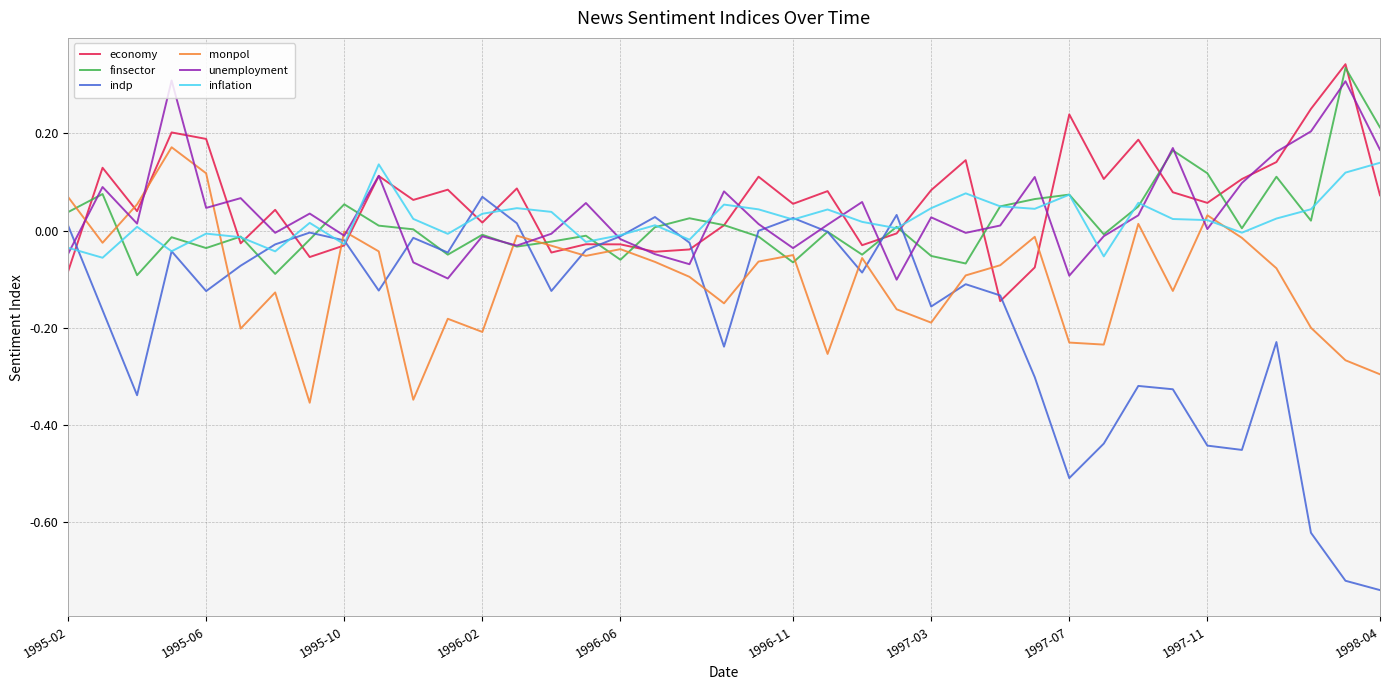

Which series has the largest range (max minus min)?

indp